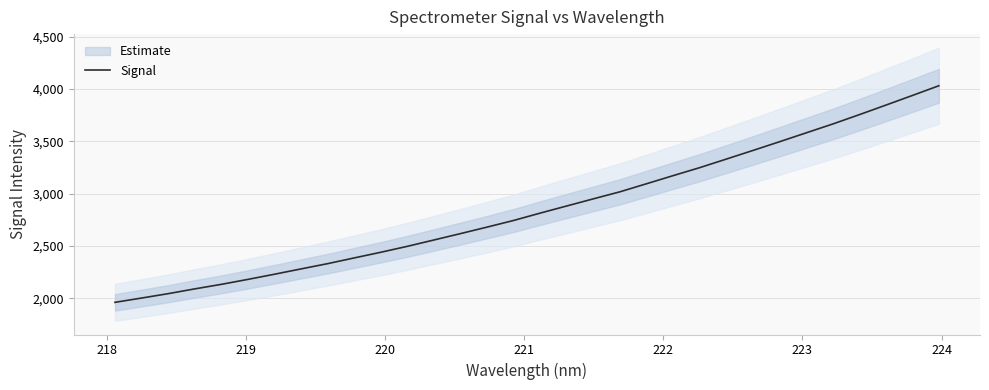

What is the lowest value of the Signal series?

1962.9